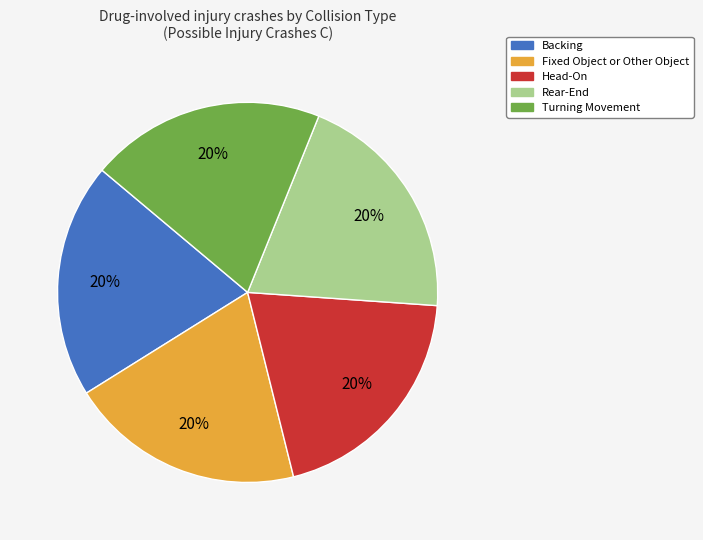

To the nearest percent, what is the difference between the largest and smallest slice percentages?

0%